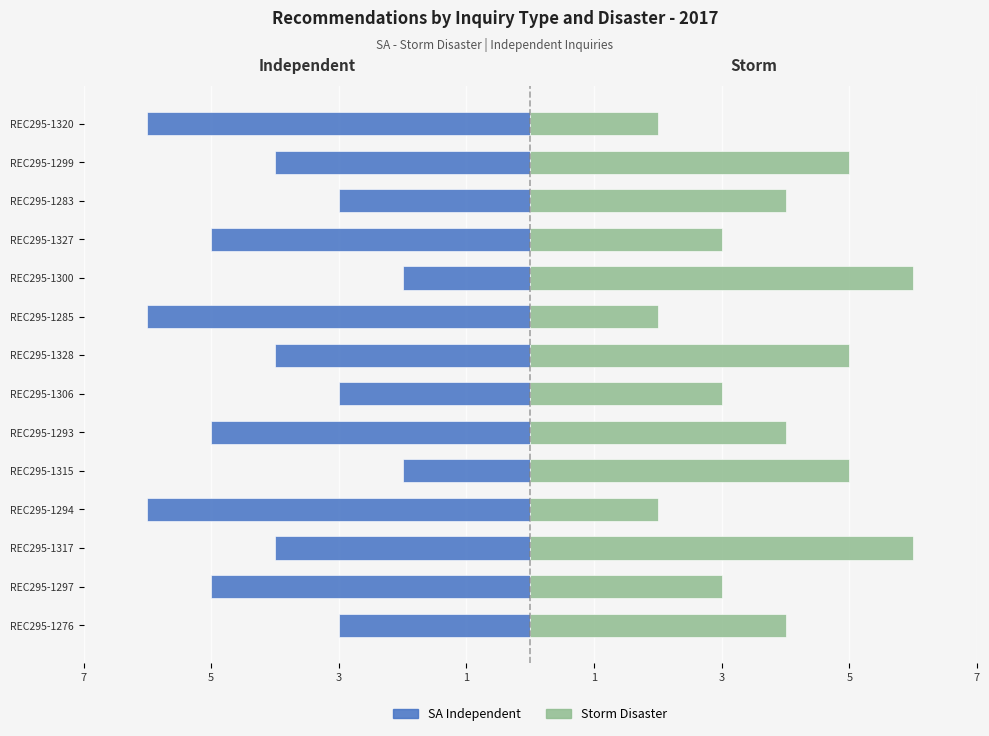

Reading right to left, list all the values displayed in this chart.

SA Independent: -6	-4	-3	-5	-2	-6	-4	-3	-5	-2	-6	-4	-5	-3
Storm: 2	5	4	3	6	2	5	3	4	5	2	6	3	4